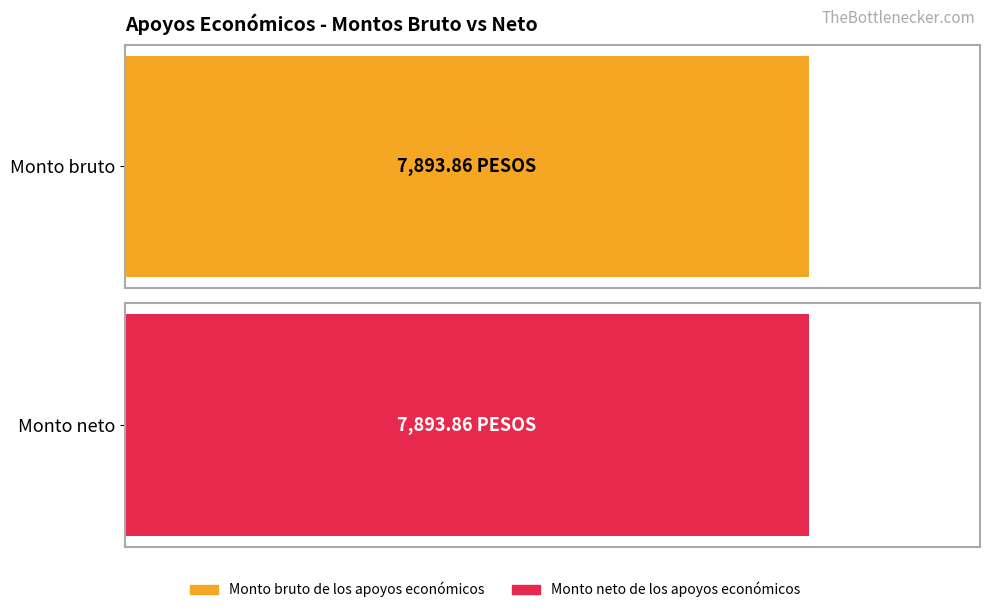

Which series has the widest spread of values?

Monto bruto de los apoyos económicos